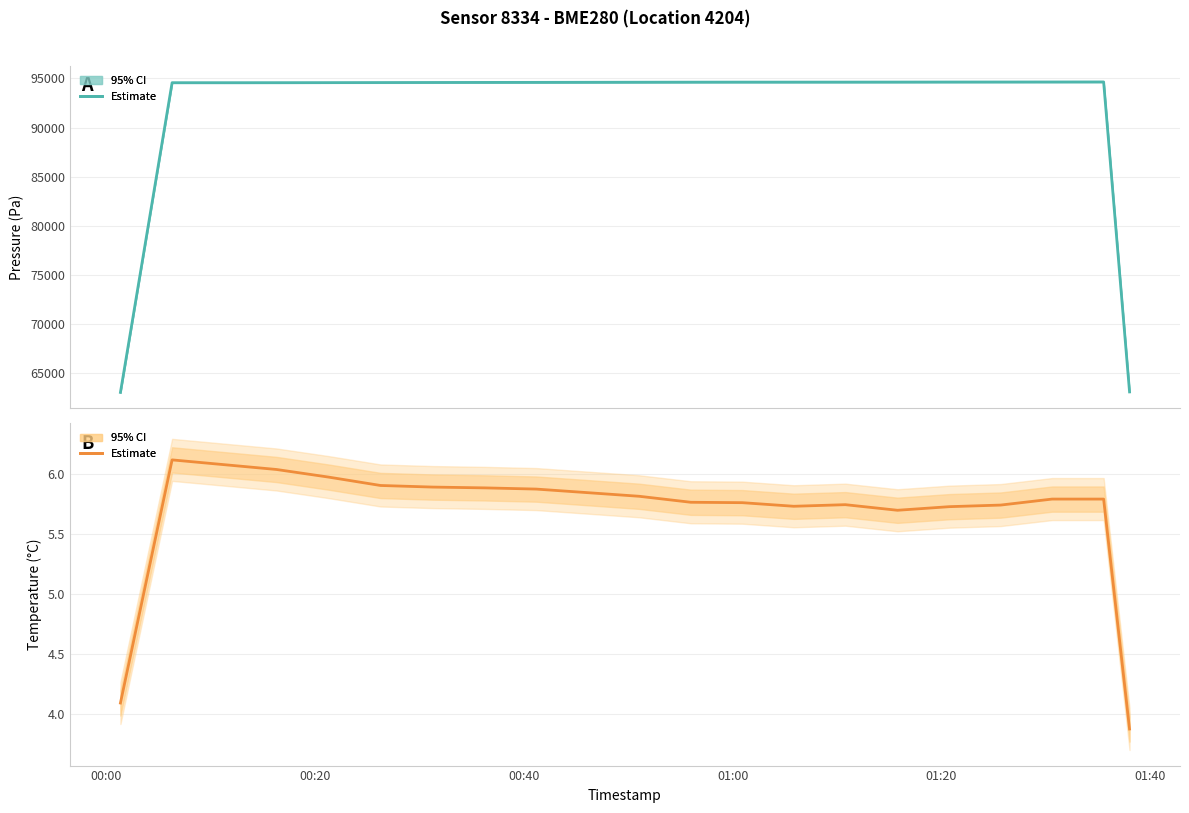

Does the chart display data point markers on the line(s)?

No